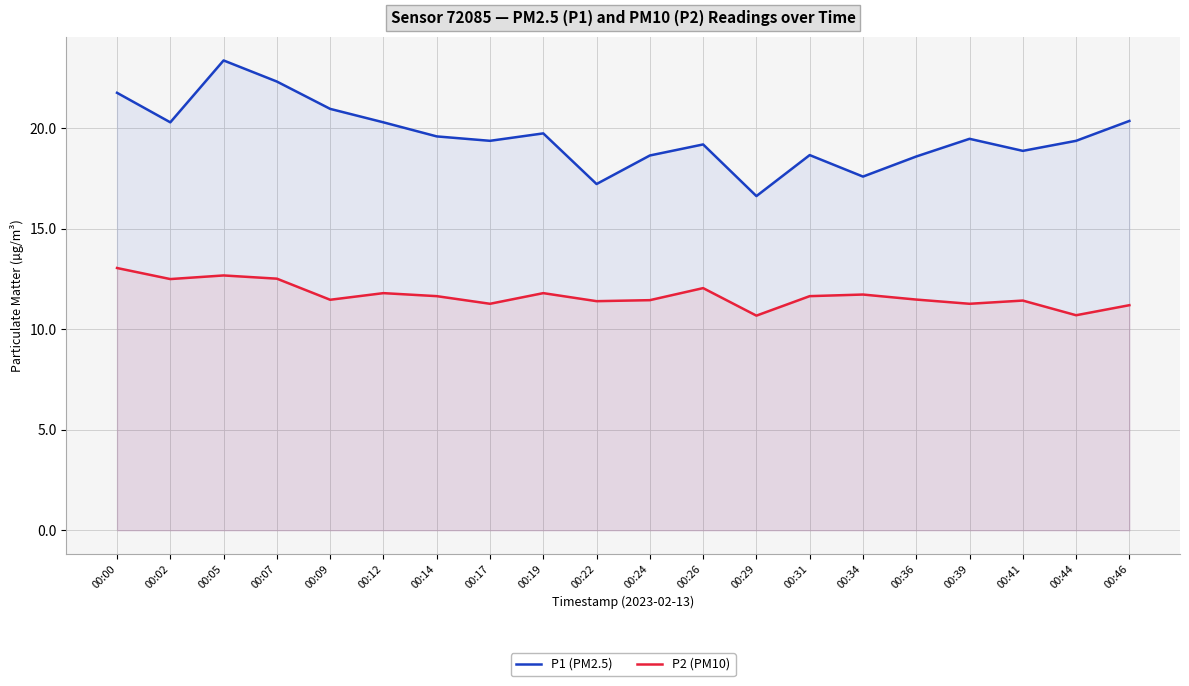

Read the P2 (PM10) value at 00:12.

11.8